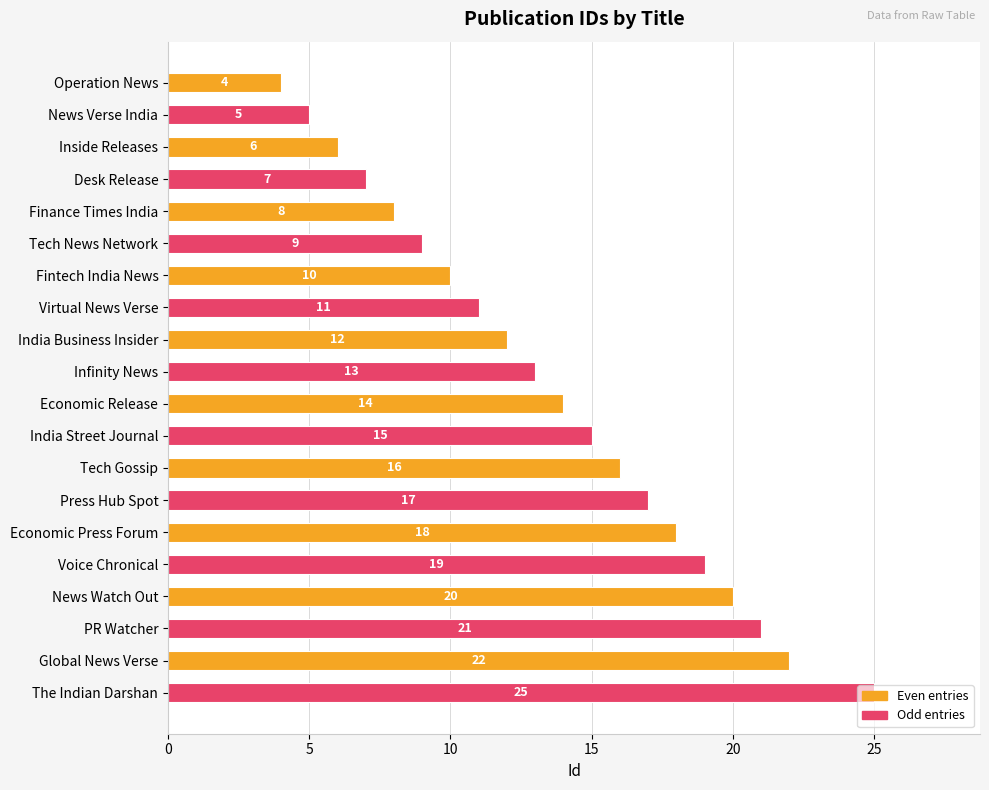

How many bars are there in total?

20